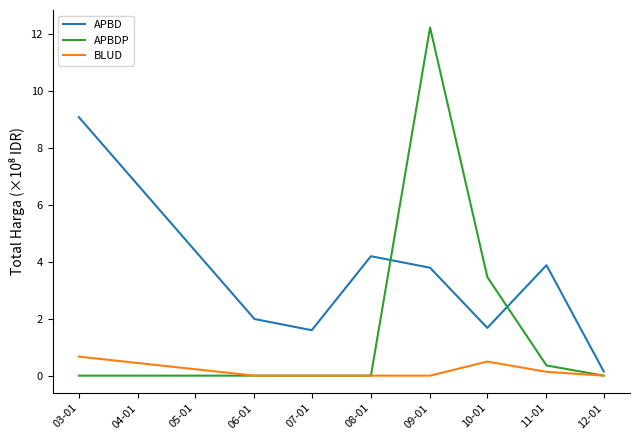

At which category is the sum across all series the highest?

09-01